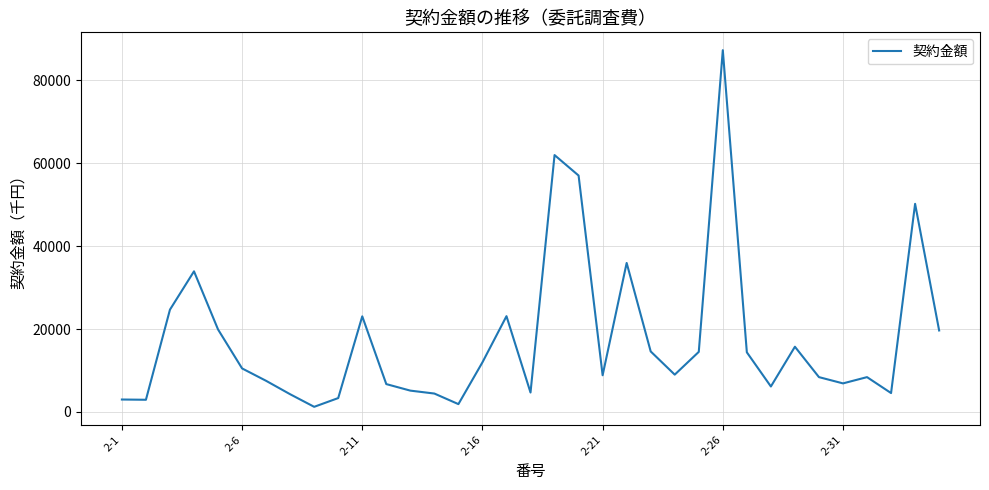

What is the greatest value displayed?

87249